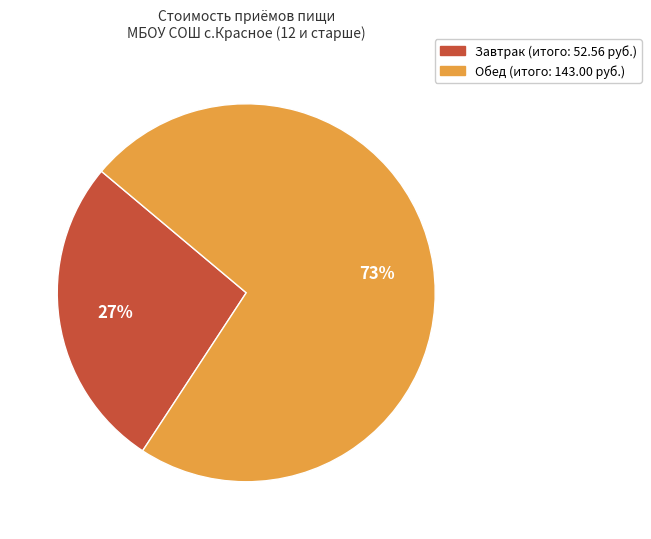

To the nearest percent, what is the combined percentage of Обед and Завтрак?

100%